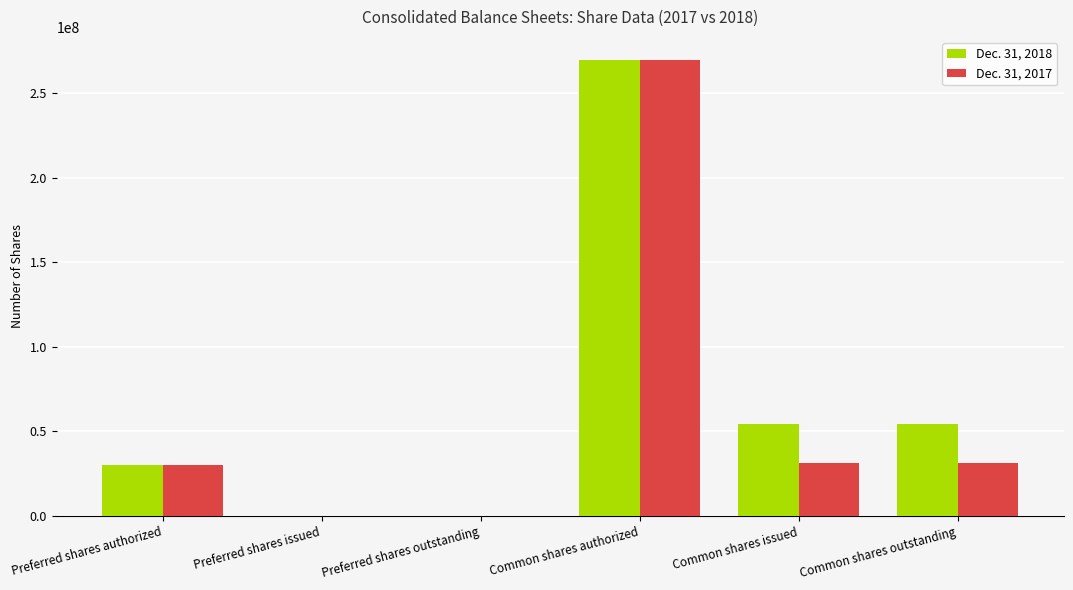

Reading left to right, transcribe all the data shown in this chart.

Dec. 31, 2018: Preferred shares authorized=30000000	Preferred shares issued=0	Preferred shares outstanding=0	Common shares authorized=270000000	Common shares issued=54155768	Common shares outstanding=54155768
Dec. 31, 2017: Preferred shares authorized=30000000	Preferred shares issued=0	Preferred shares outstanding=0	Common shares authorized=270000000	Common shares issued=31244085	Common shares outstanding=31244085